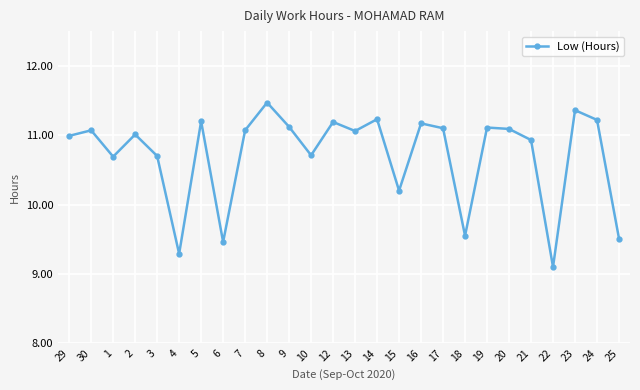

What is the sum of all values?

278.6